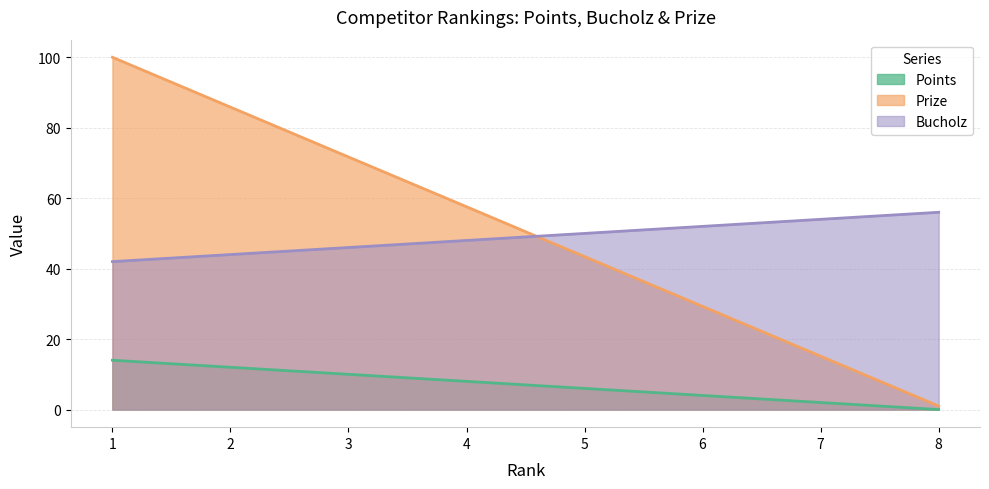

How many Points values are between 4 and 12?

5